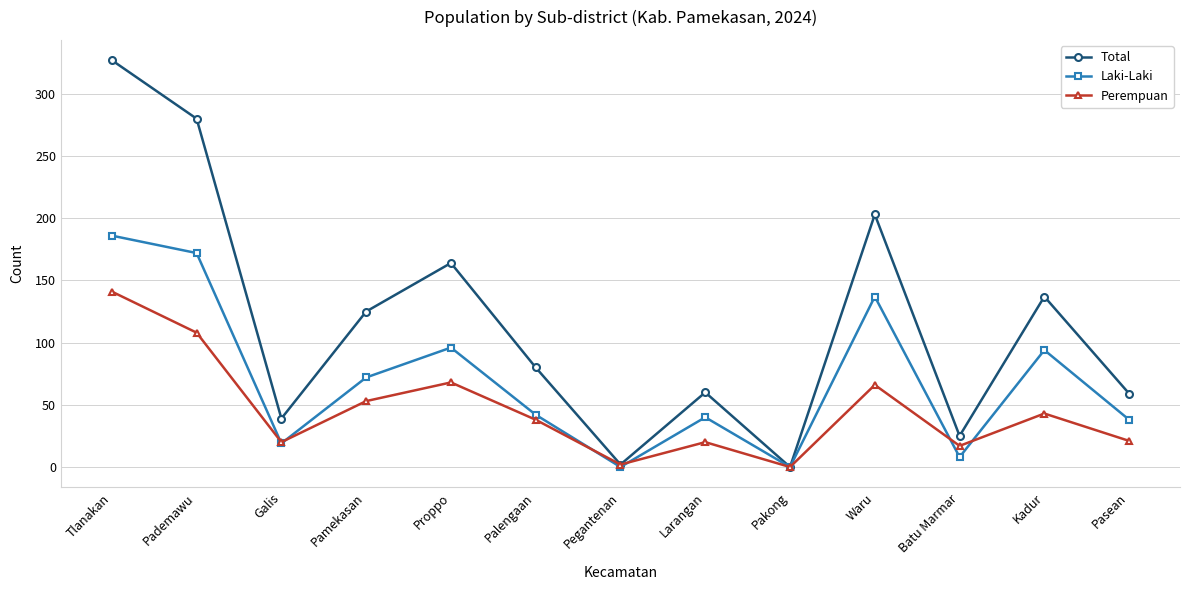

What position from the left is Pasean?

13